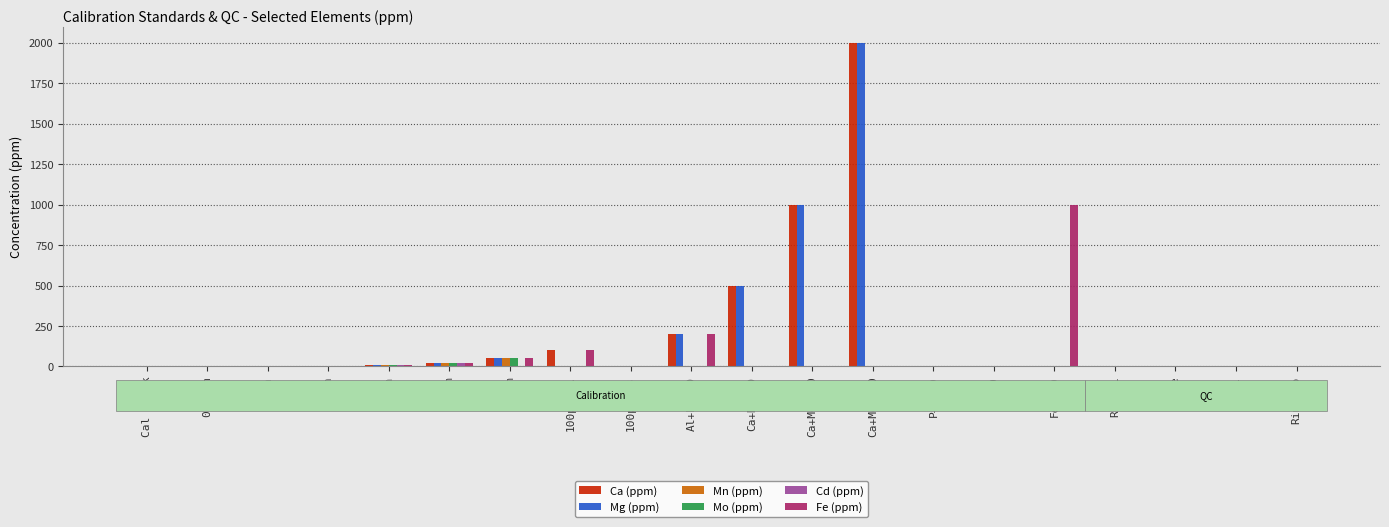

The value of Mn (ppm) at Ca+Mg2000 is 0.0. True or false?

True